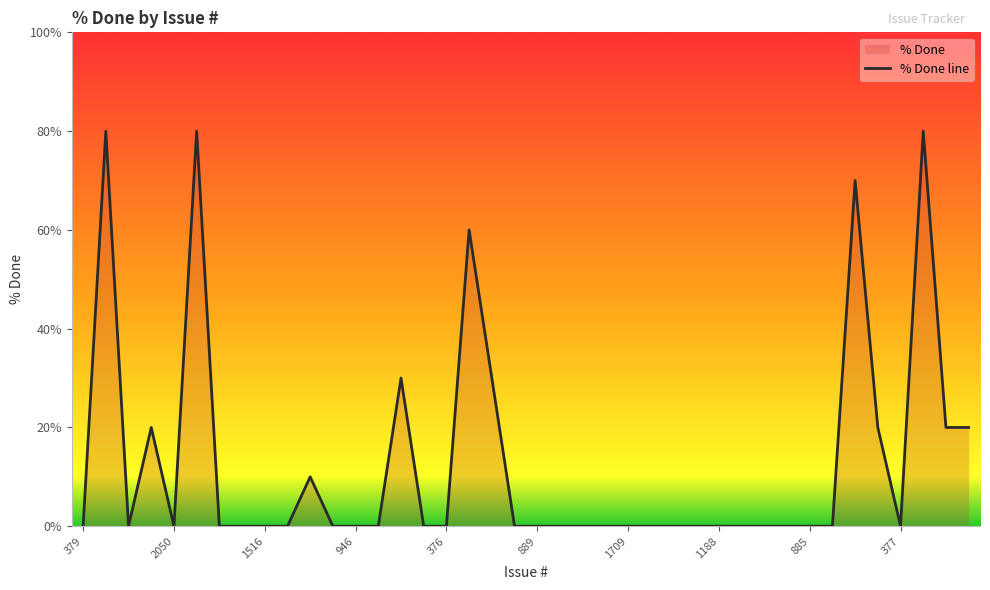

Between 2559 and 478, which is larger?

478